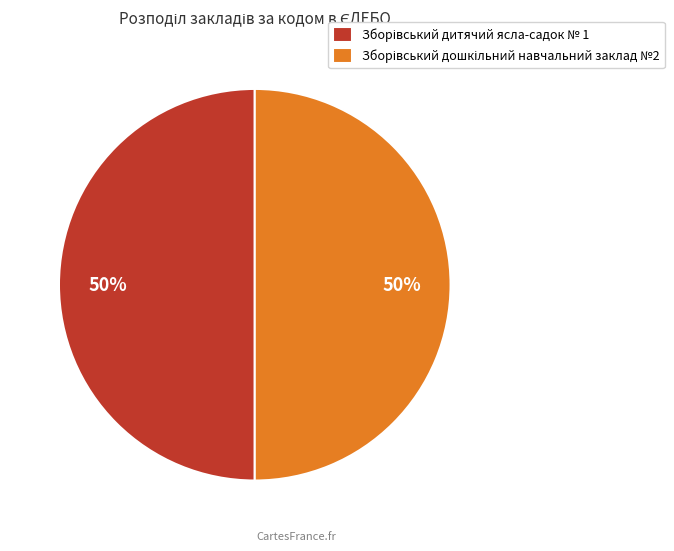

To the nearest percent, what is the average slice percentage?

50%